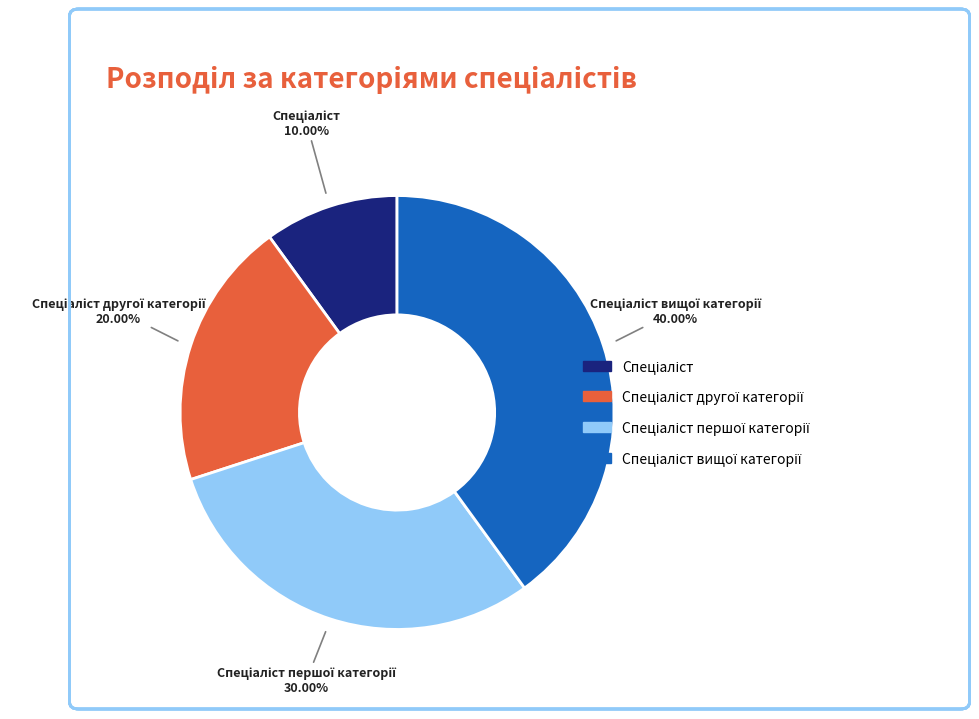

Is there any slice that represents more than half of the pie?

No